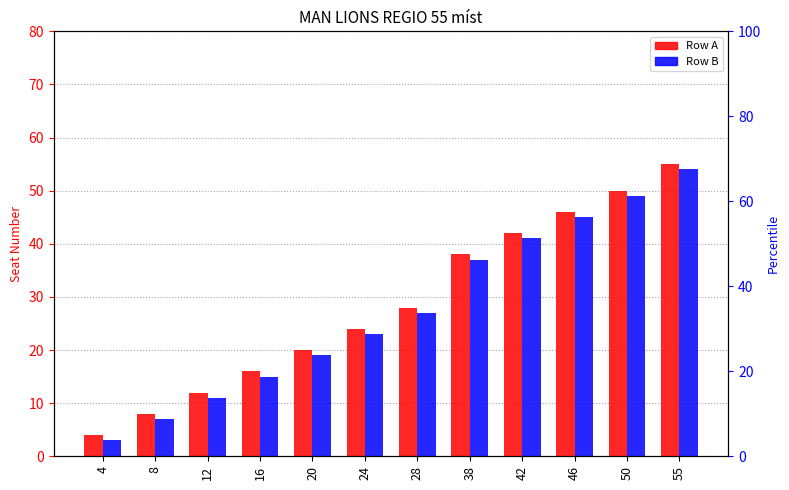

What is the sum of all Row A values?

343